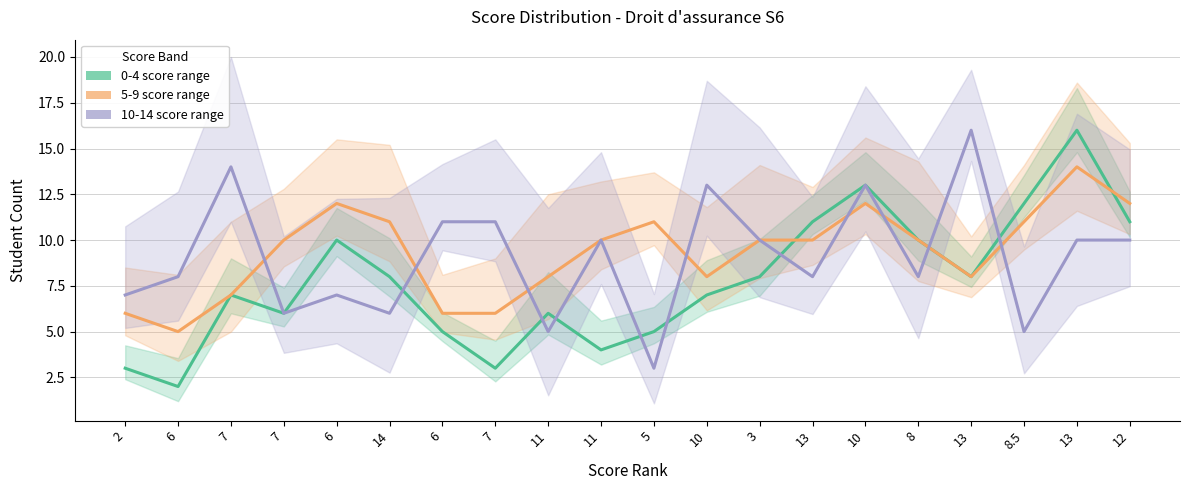

Where does the 5-9 series first go above 10?

6.0